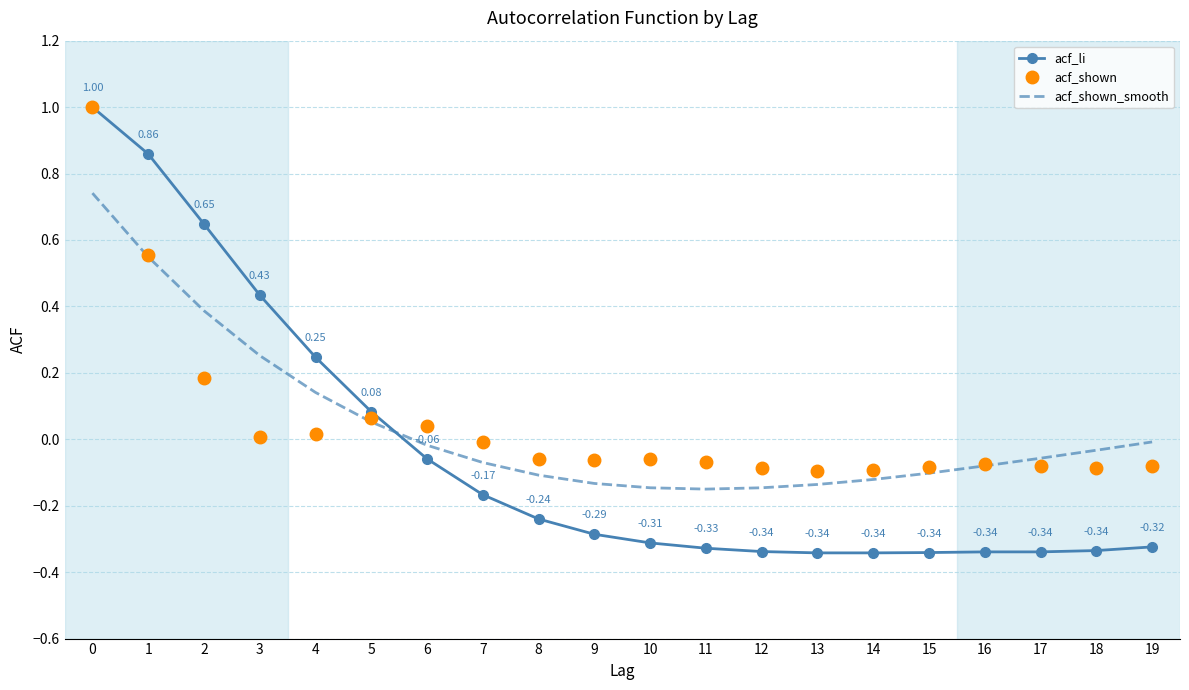

The value of acf_li at 13 is -0.3. True or false?

True